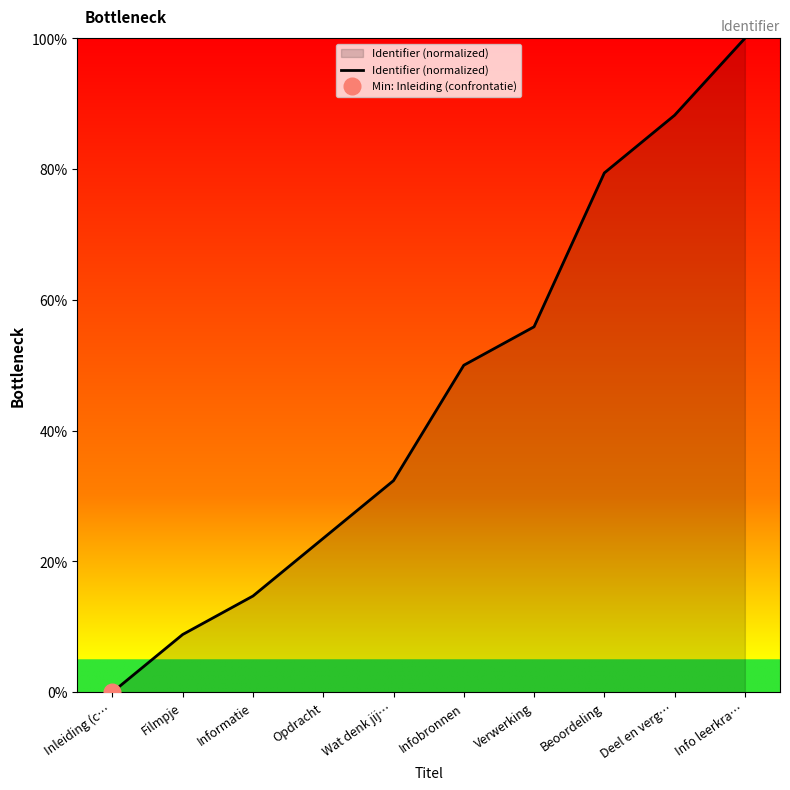

True or false: the data shows 100.0 at Info leerkra….

True